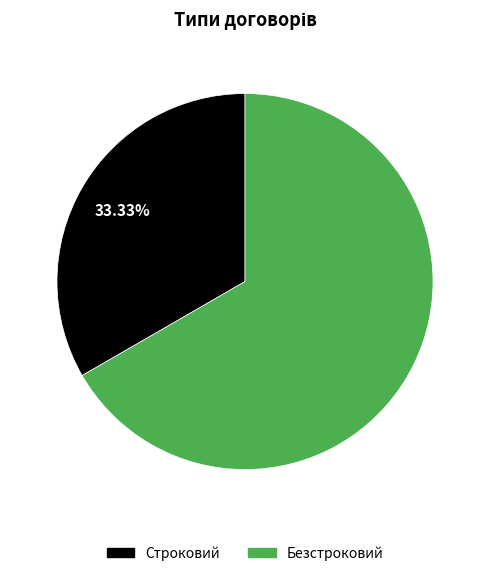

Is there any slice that represents more than half of the pie?

Yes